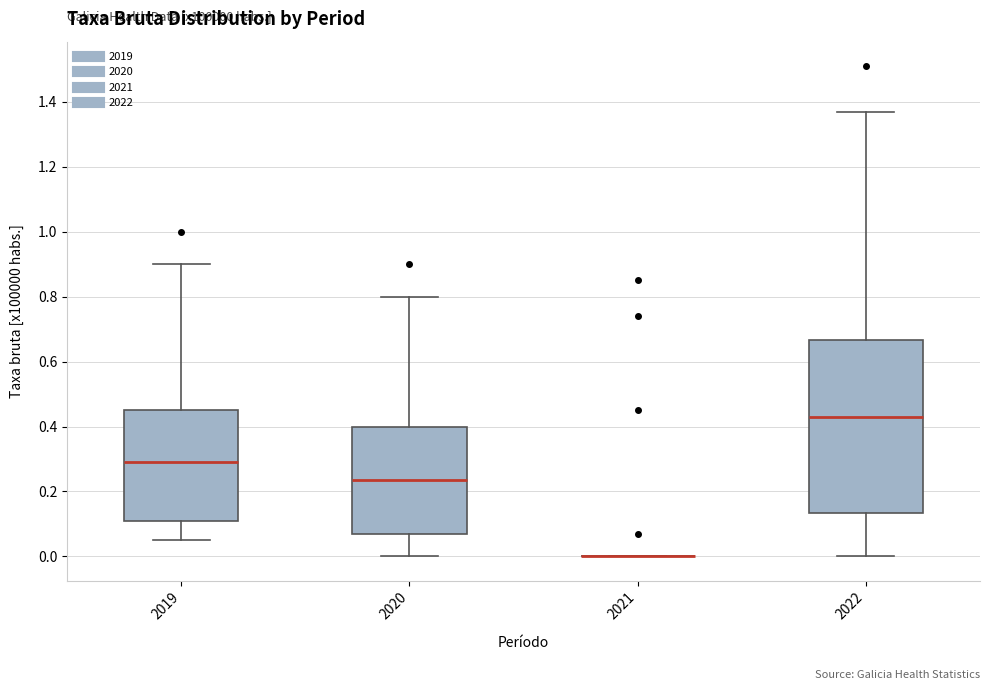

Where does the upper whisker of the box at x = 2022 end on the y-axis? The values are not printed on the chart, so give them approximately, as read against the axis.

1.38